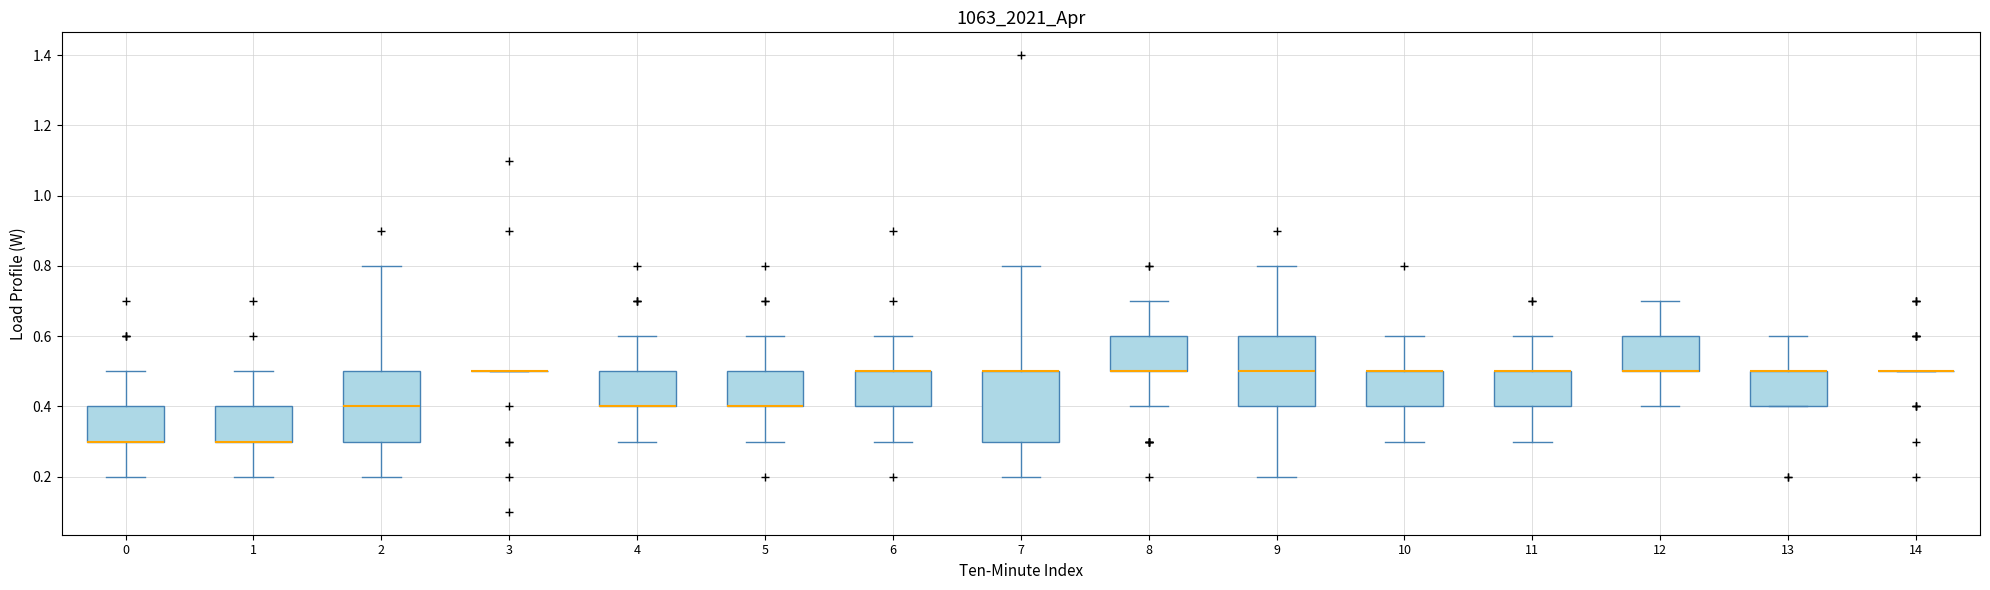

Where is the lower edge of the box at x = 1 on the y-axis? The values are not printed on the chart, so give them approximately, as read against the axis.

0.3